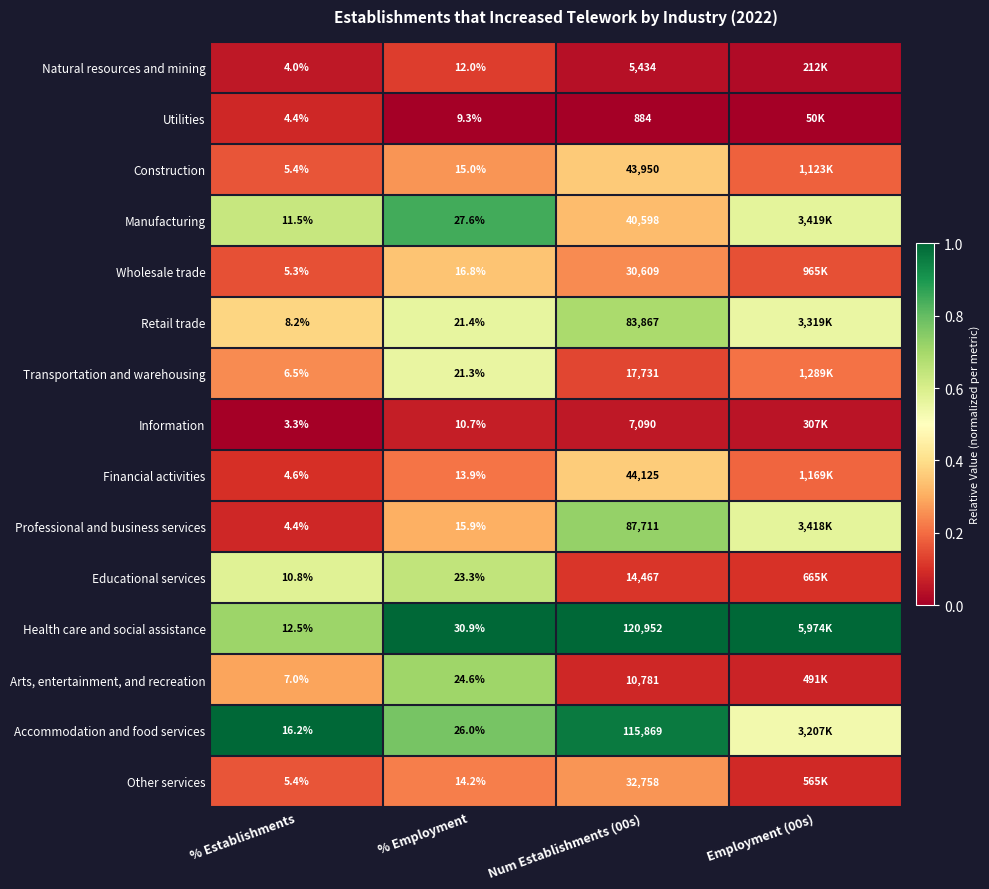

Between % Establishments and Num Establishments (00s), which series saw the biggest shift?

Health care and social assistance